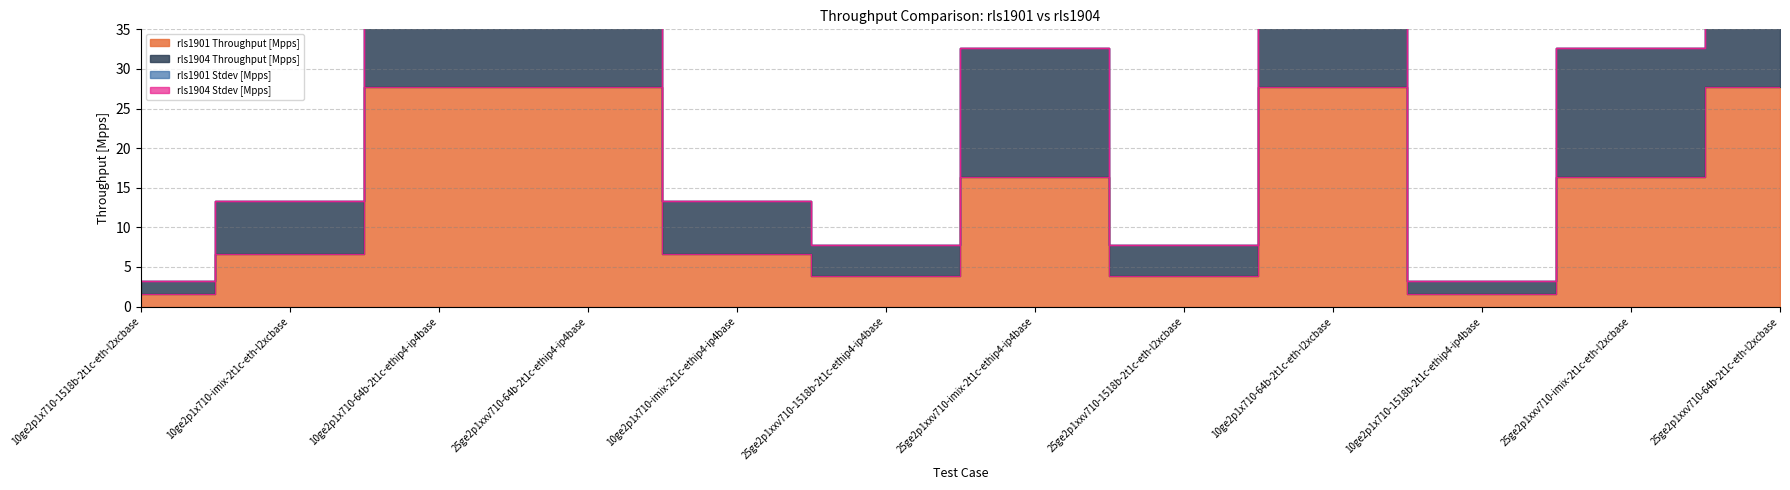

What is the minimum value for rls1904 Throughput [Mpps]?

3.2